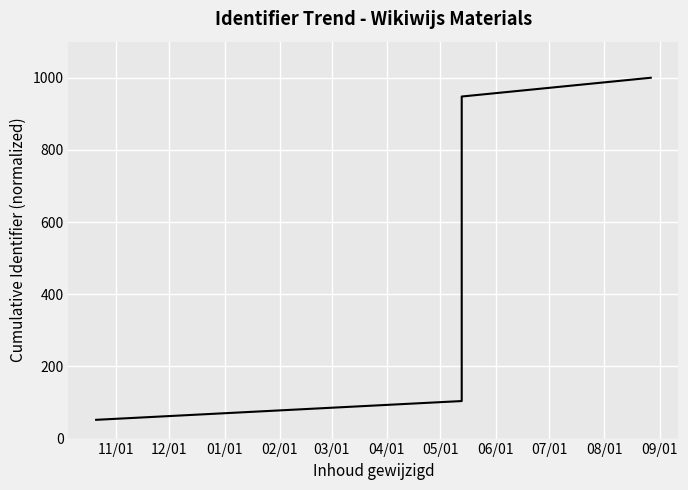

What is the greatest value displayed?

1000.0